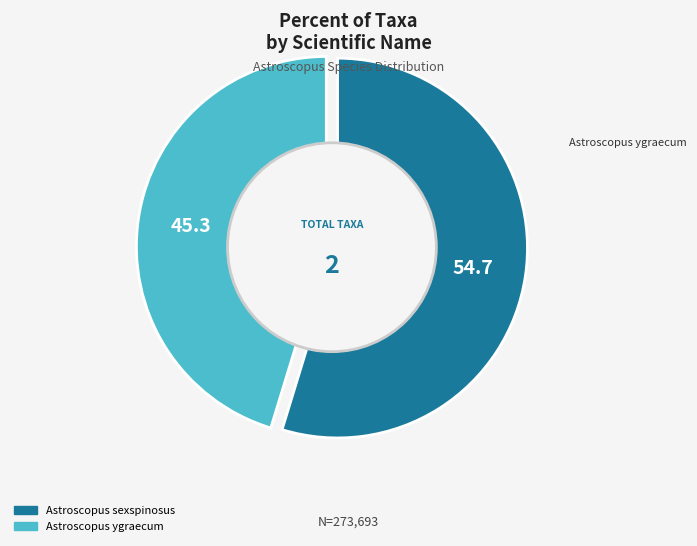

What is the change in value from Astroscopus sexspinosus to Astroscopus ygraecum?

-25843